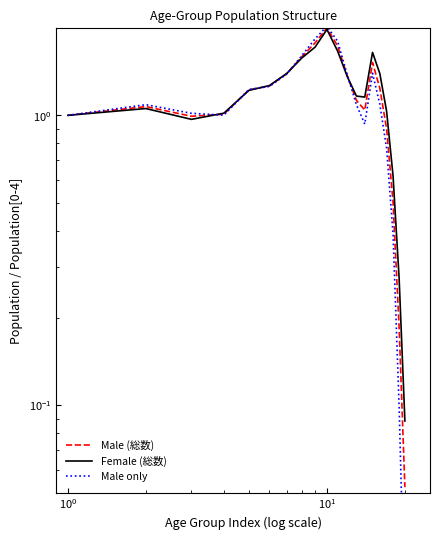

How many intersections are there between Male only and Female (総数)?

5